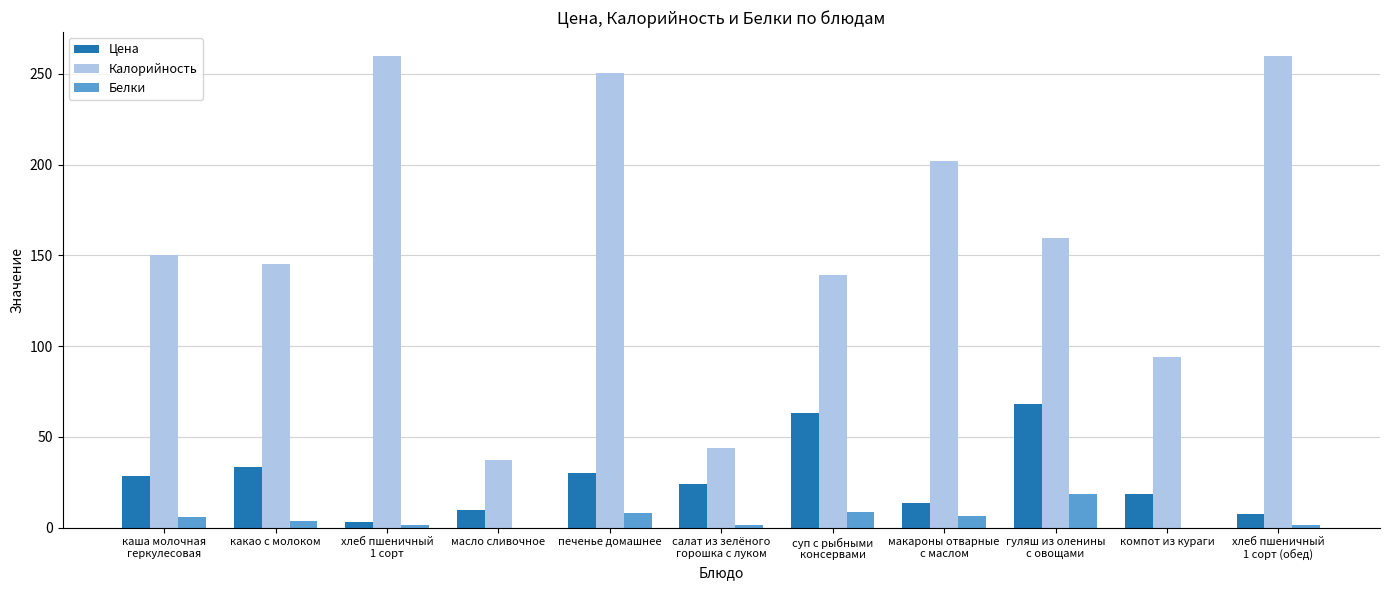

The value of Белки at салат из зелёного
горошка с луком is 1.3. True or false?

True